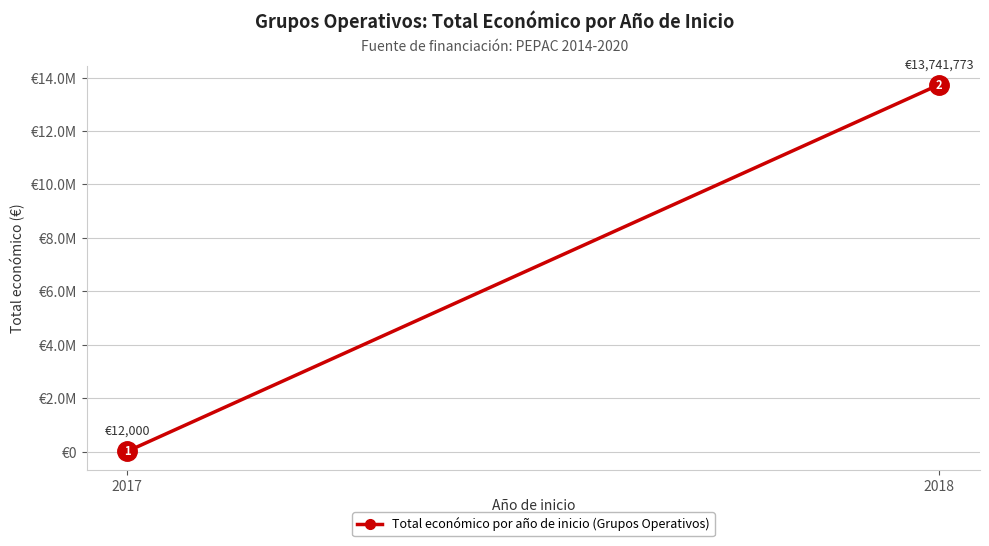

Approximately how many times larger is the value at 2018 compared to 2017?

1145.1